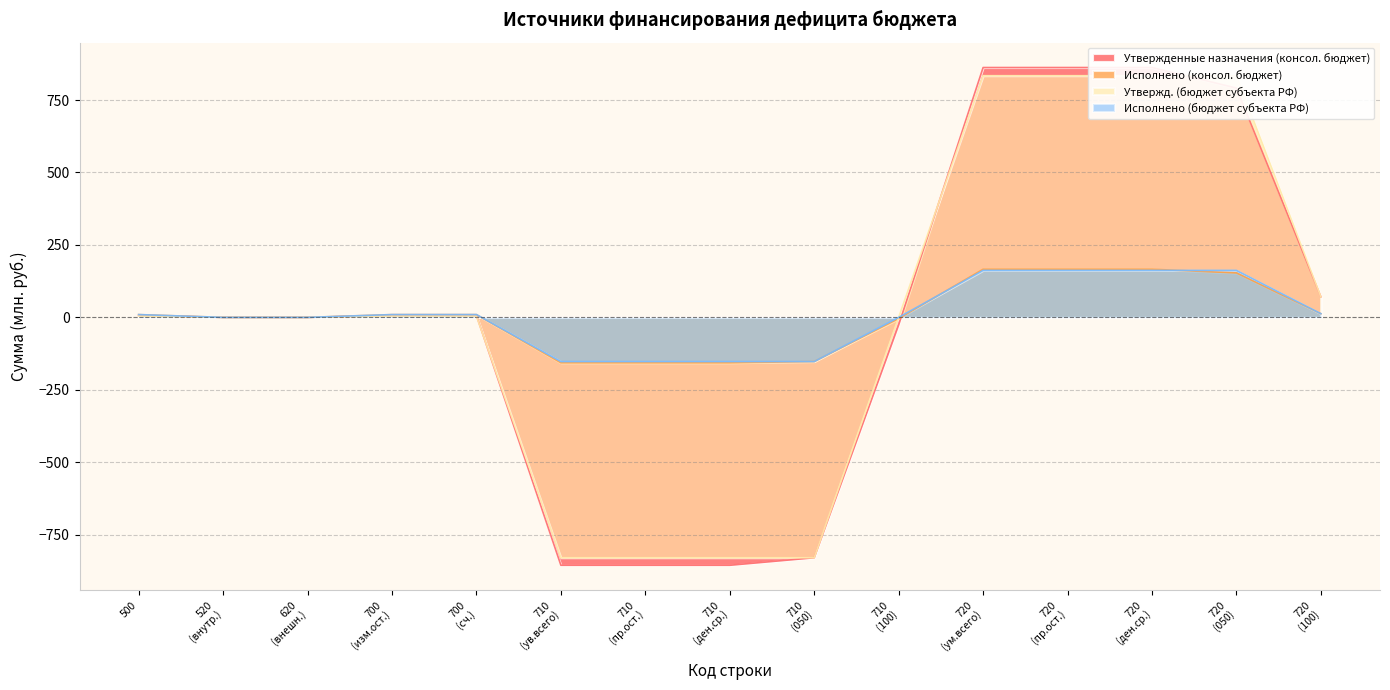

What is the maximum value for Исполнено (консол. бюджет)?

166.2